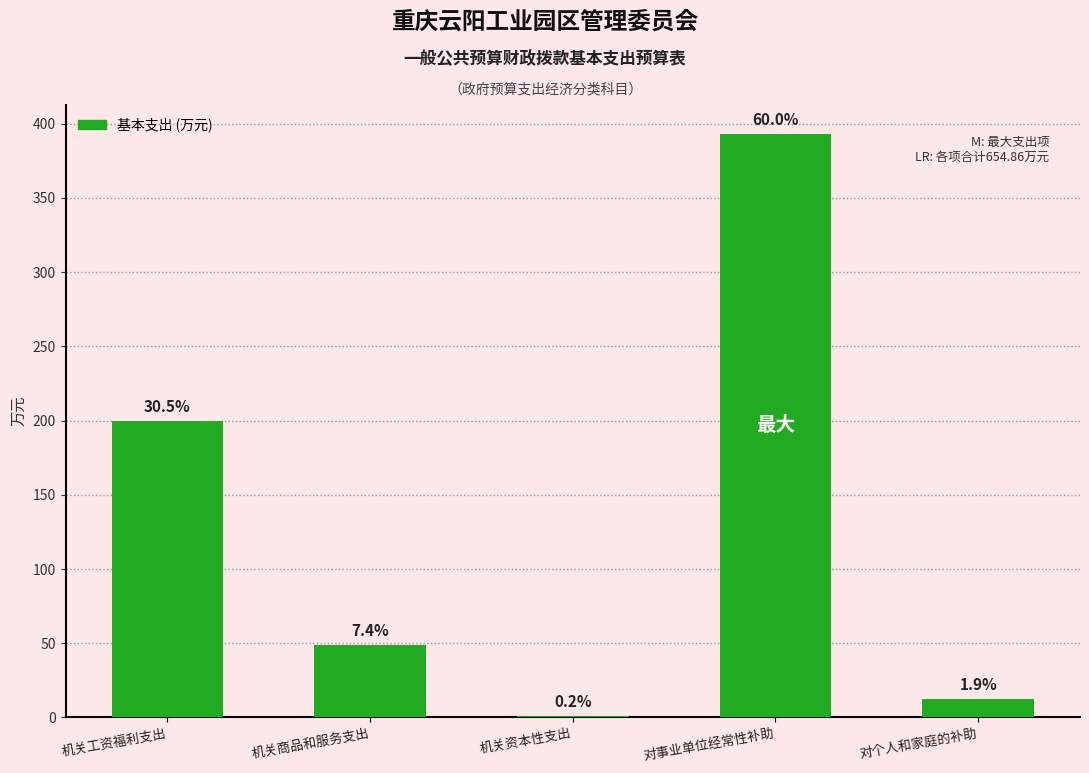

What is the label of the 3rd bar from the right?

机关资本性支出